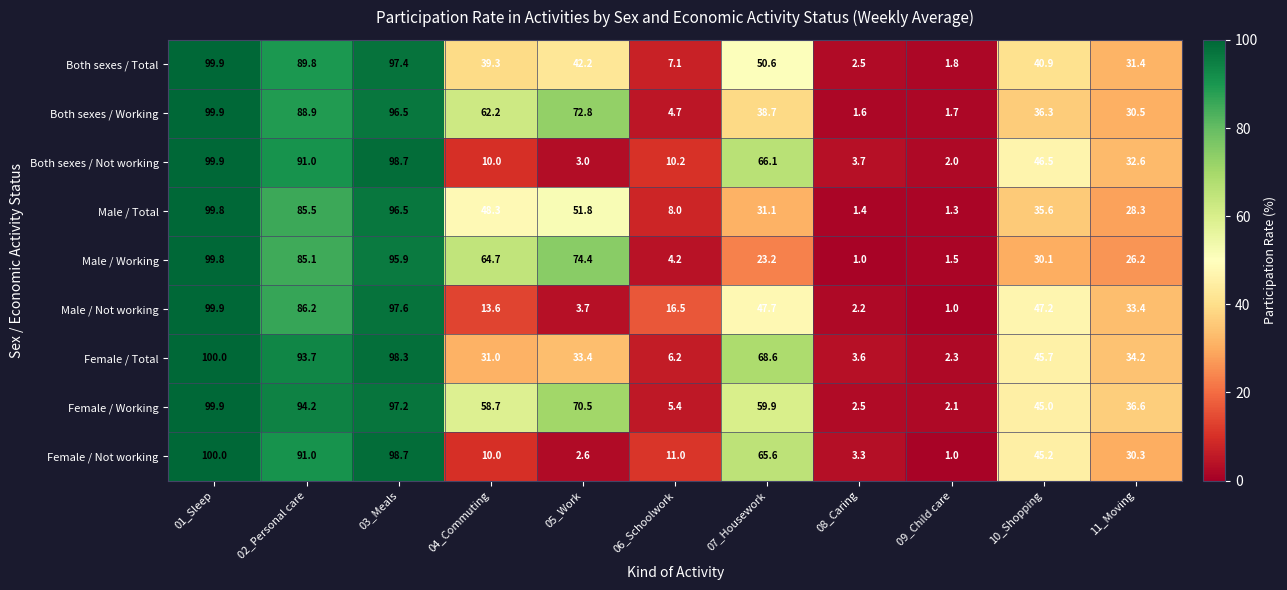

At which label does Male / Total first exceed 35?

01_Sleep